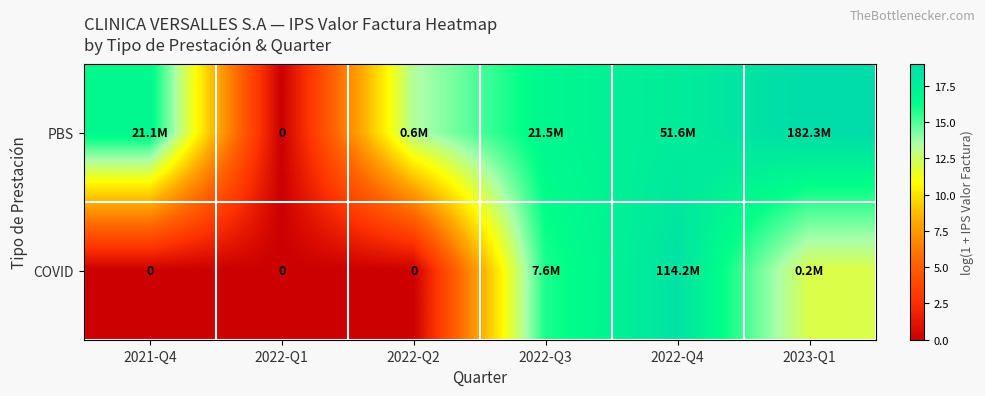

What is the difference between the COVID values at 2021-Q4 and 2022-Q3?

15.8